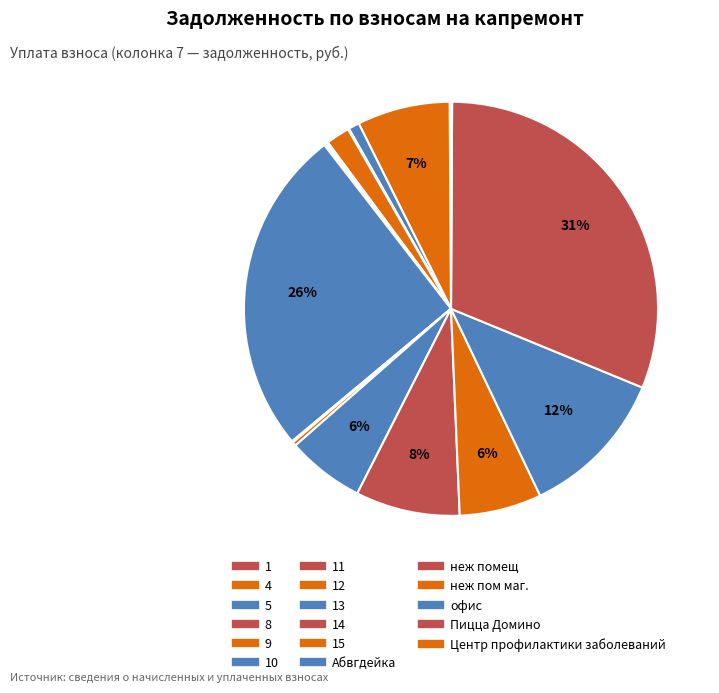

To the nearest percent, what is the average slice percentage?

6%